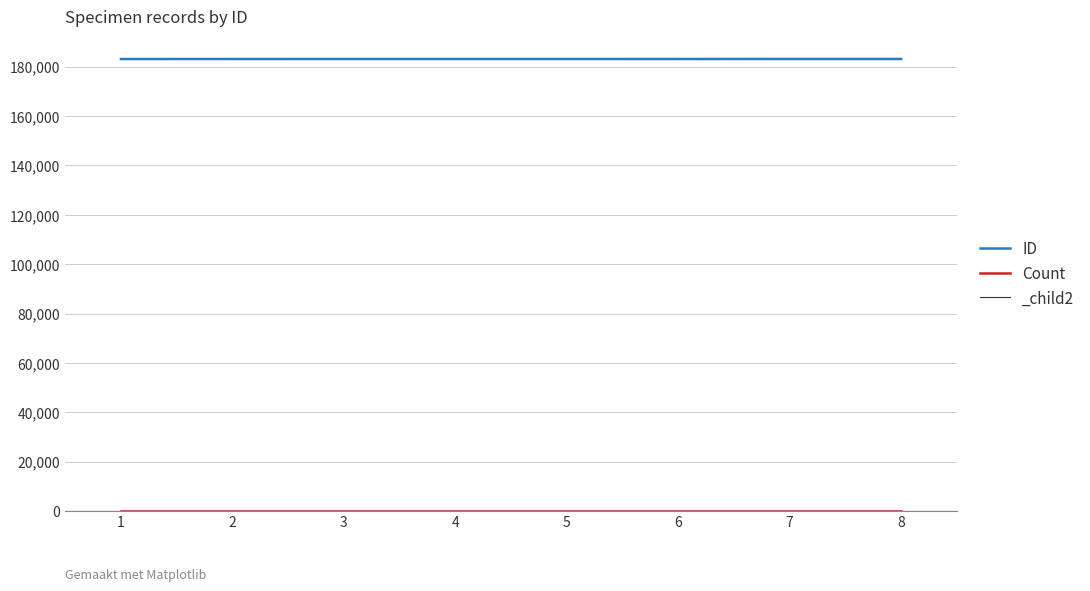

The value of ID at 3 is 40237. True or false?

False